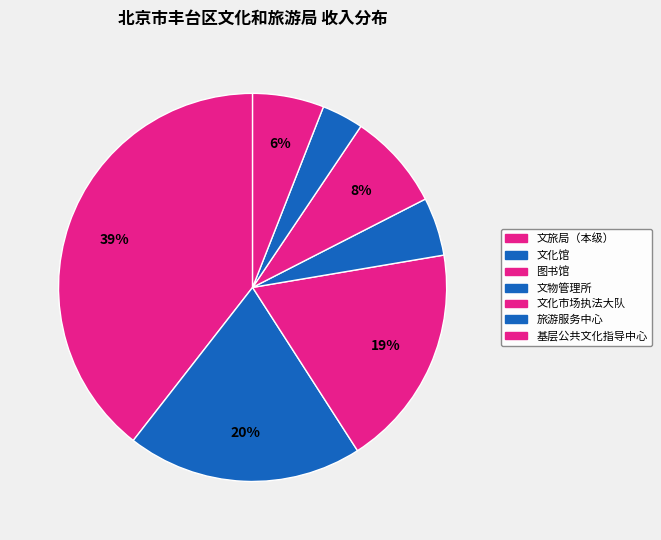

What is the largest slice in the pie chart?

文旅局（本级）